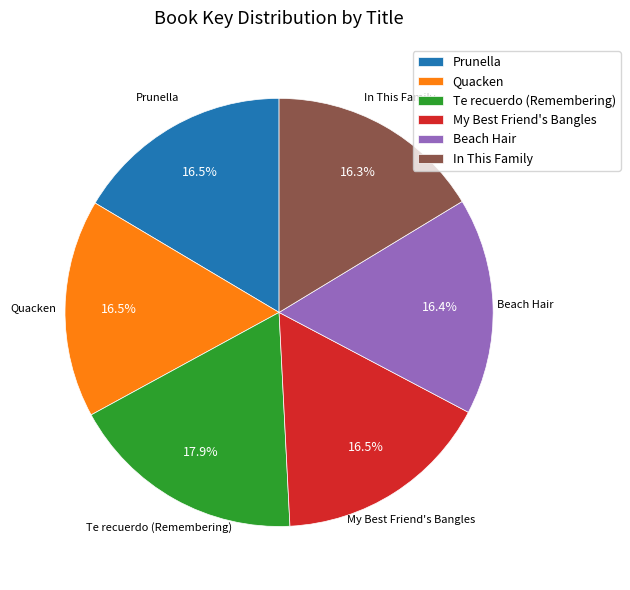

To the nearest percent, what portion does Te recuerdo (Remembering) represent?

18%